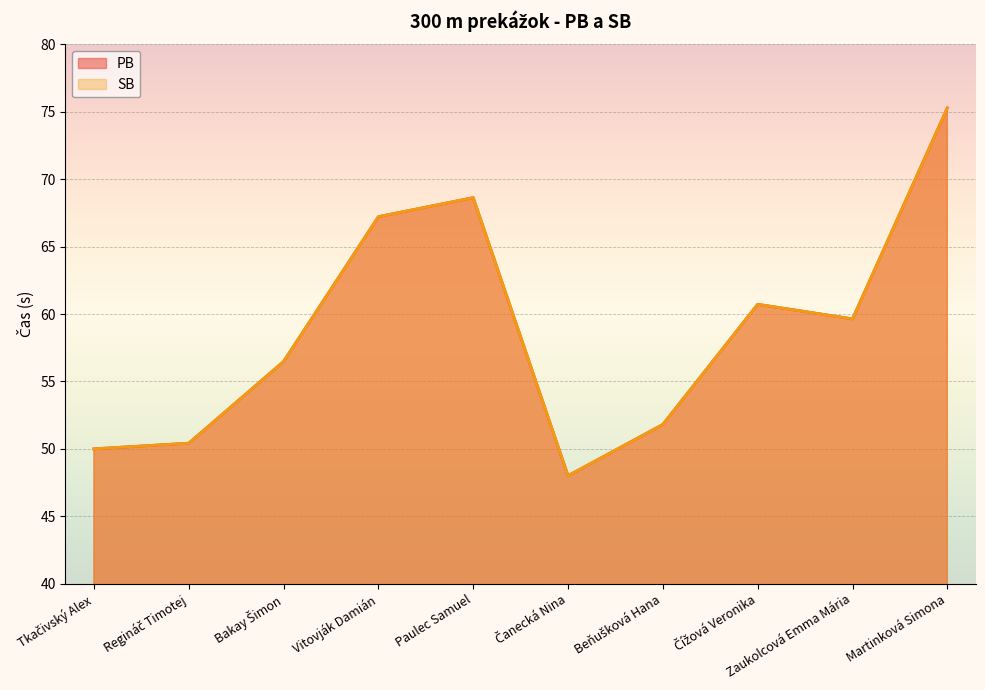

How many values in the PB series exceed 59?

5